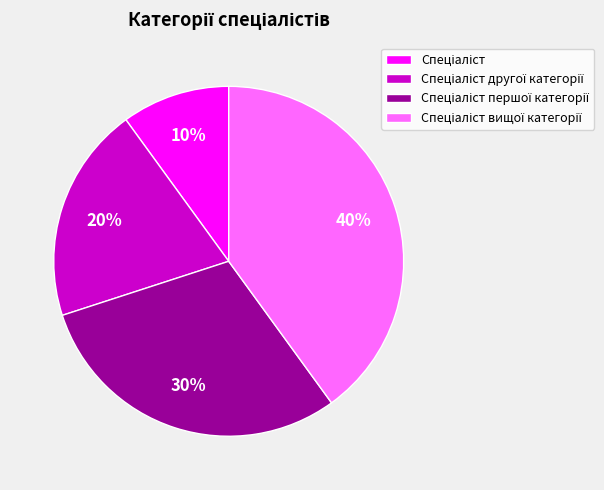

Does any single category account for the majority?

No